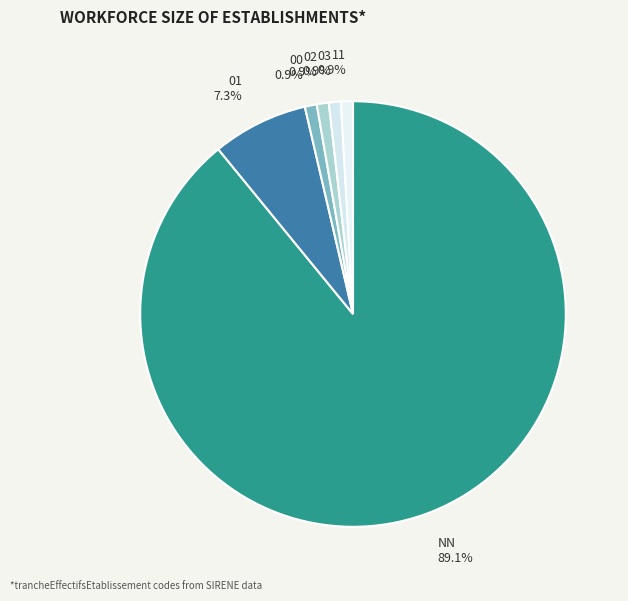

Is it true that 01 is 1% of the pie?

False